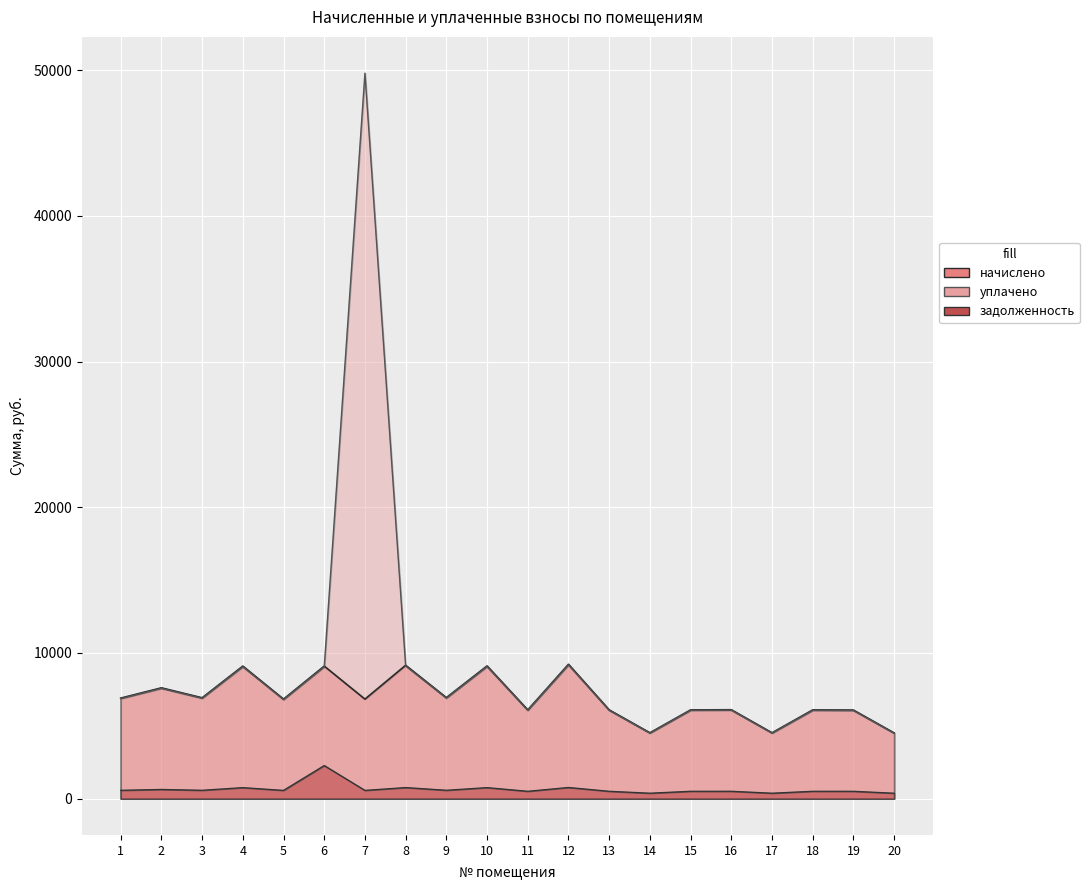

The value of уплачено at 17 is 2351.7. True or false?

False